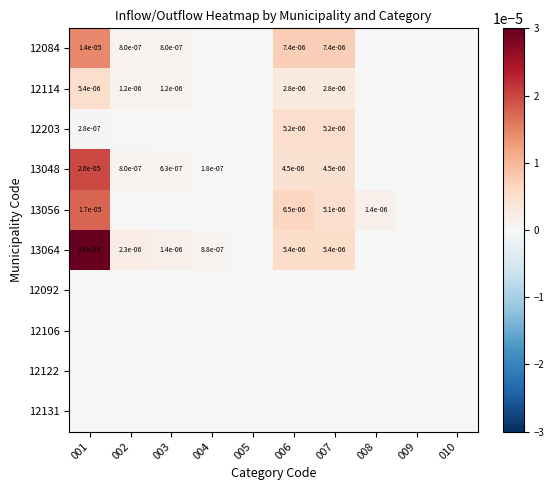

At how many categories does at least one series exceed 0?

7